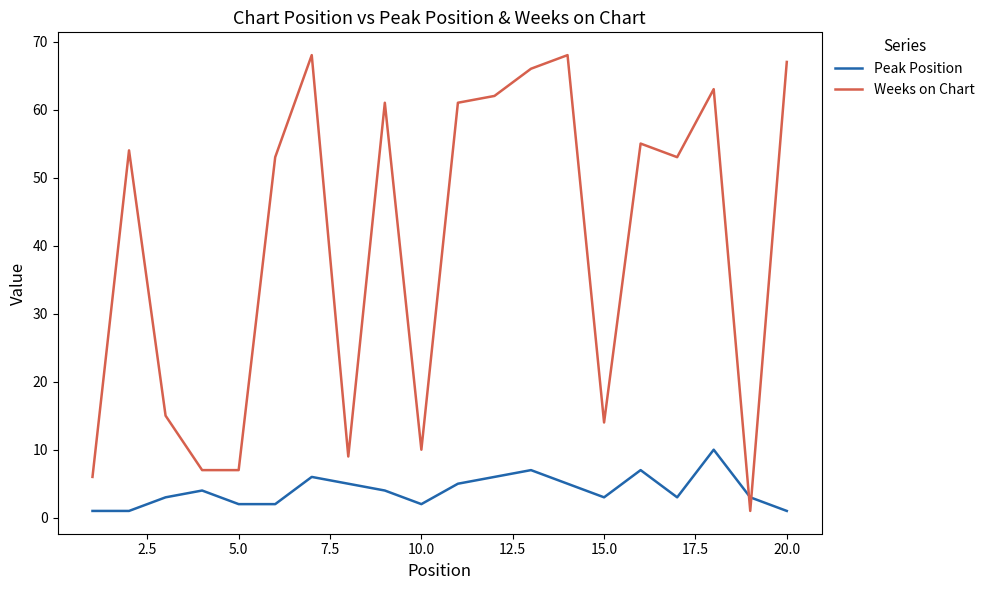

List the series in order of their peak value, highest first.

Weeks on Chart, Peak Position